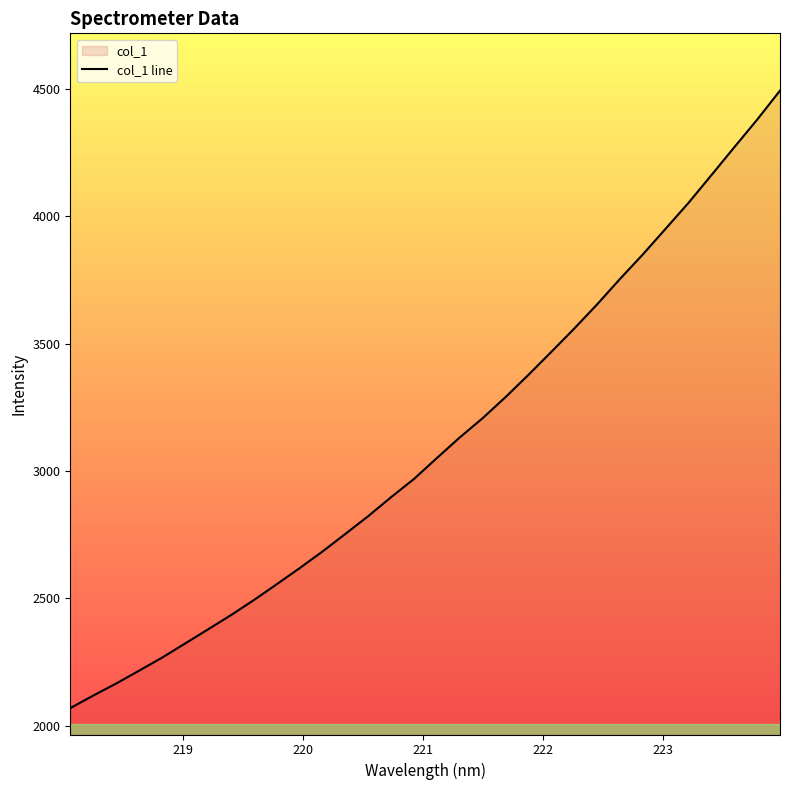

What is the smallest value displayed?

2070.0